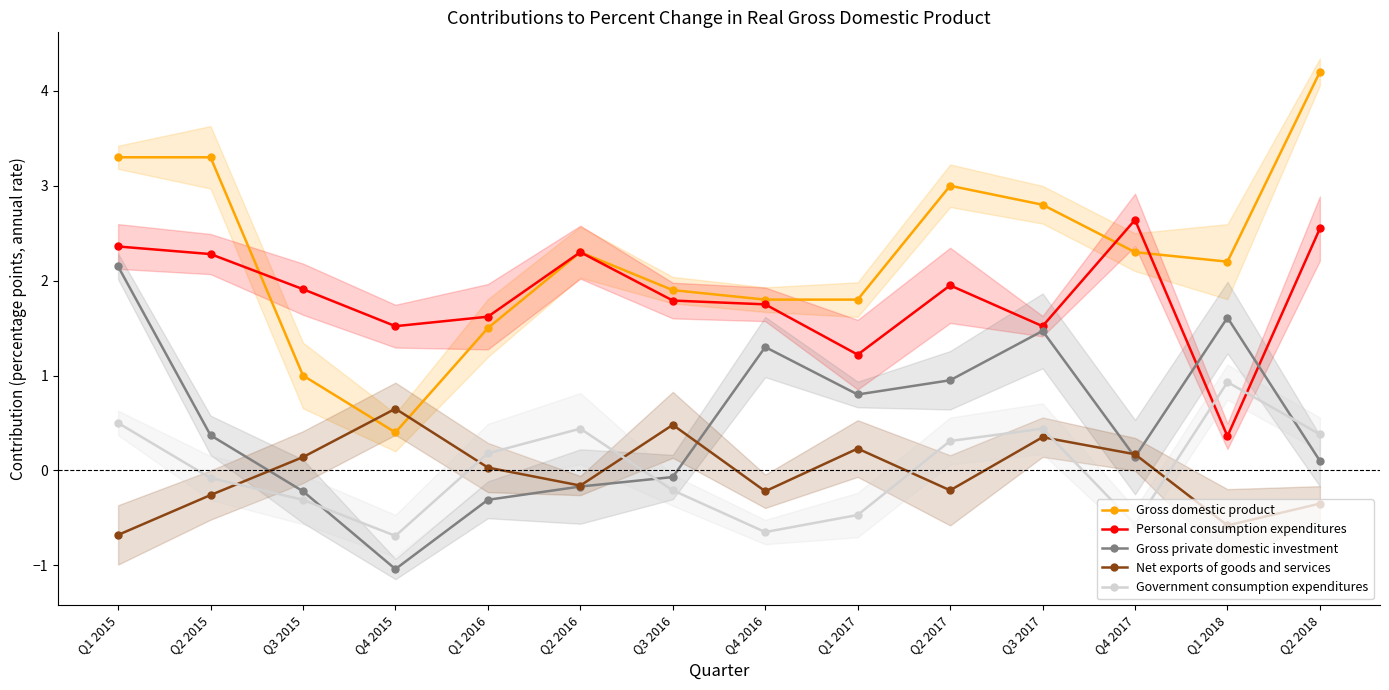

Where is Personal consumption expenditures nearest to the value 1?

Q1 2017